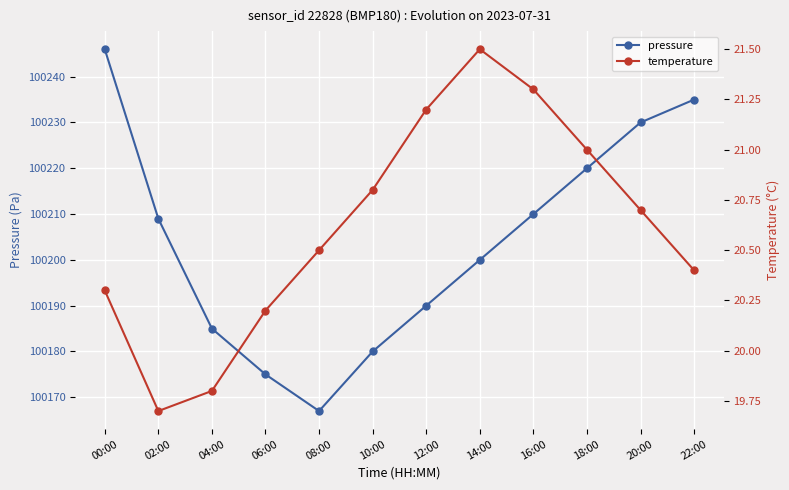

What position from the left is 08:00?

5